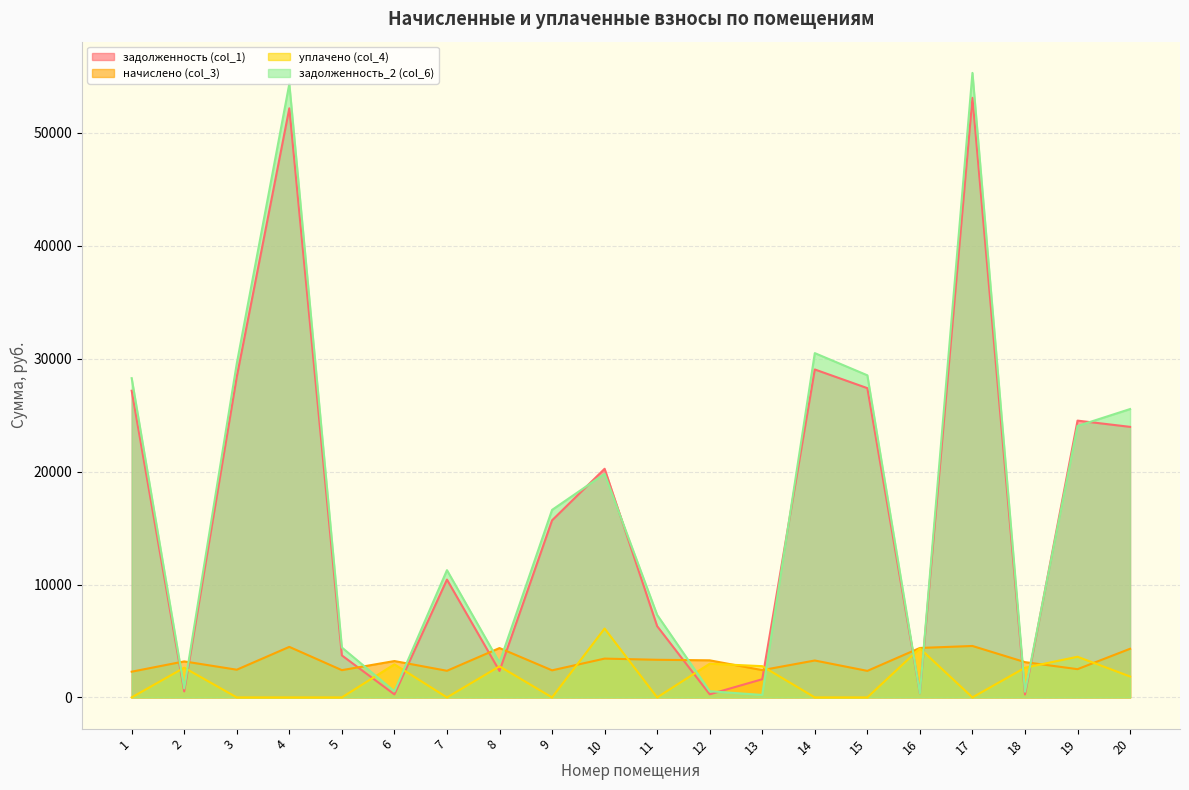

True or false: задолженность (col_1) has more than 0 points higher than both neighbors.

True